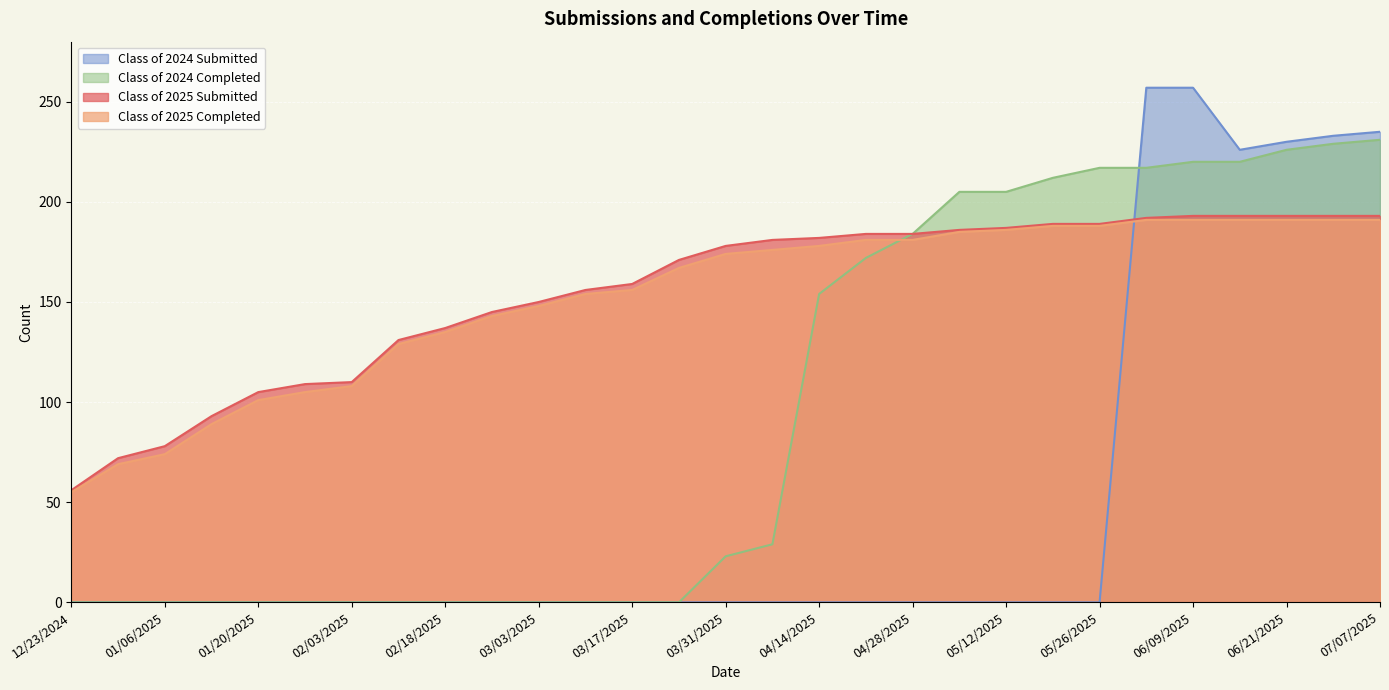

True or false: Class of 2024 Completed has a value of 205 at 05/12/2025.

True